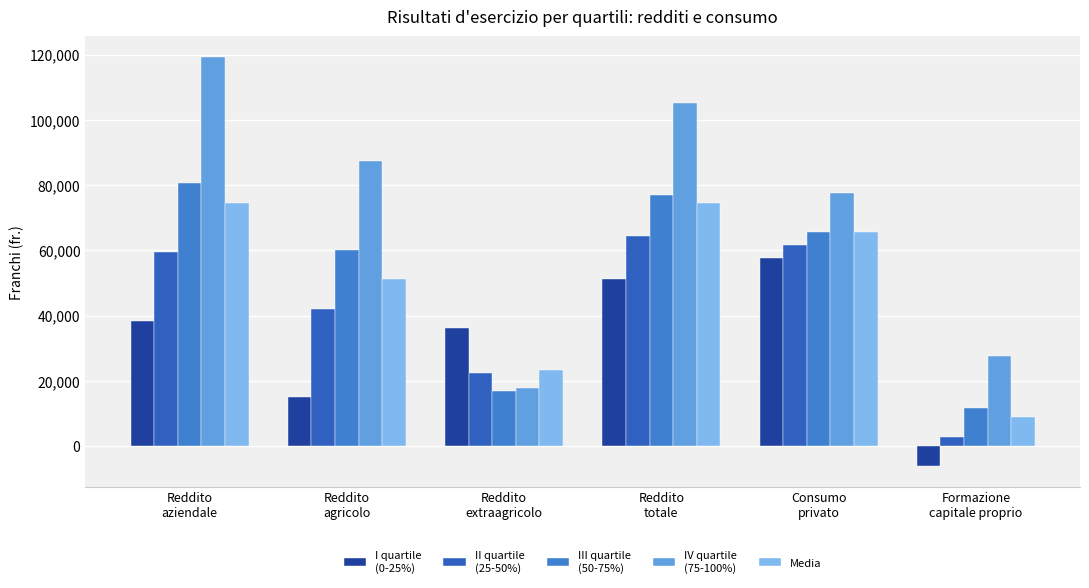

How many groups of bars are there?

6